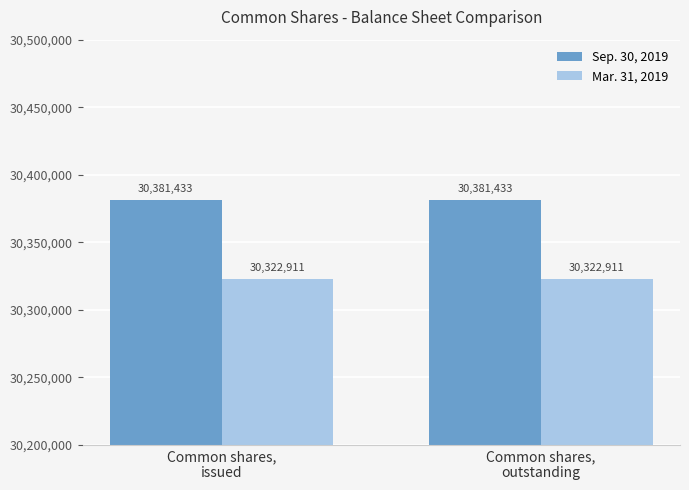

Rank the series by their maximum value, from lowest to highest.

Mar. 31, 2019, Sep. 30, 2019